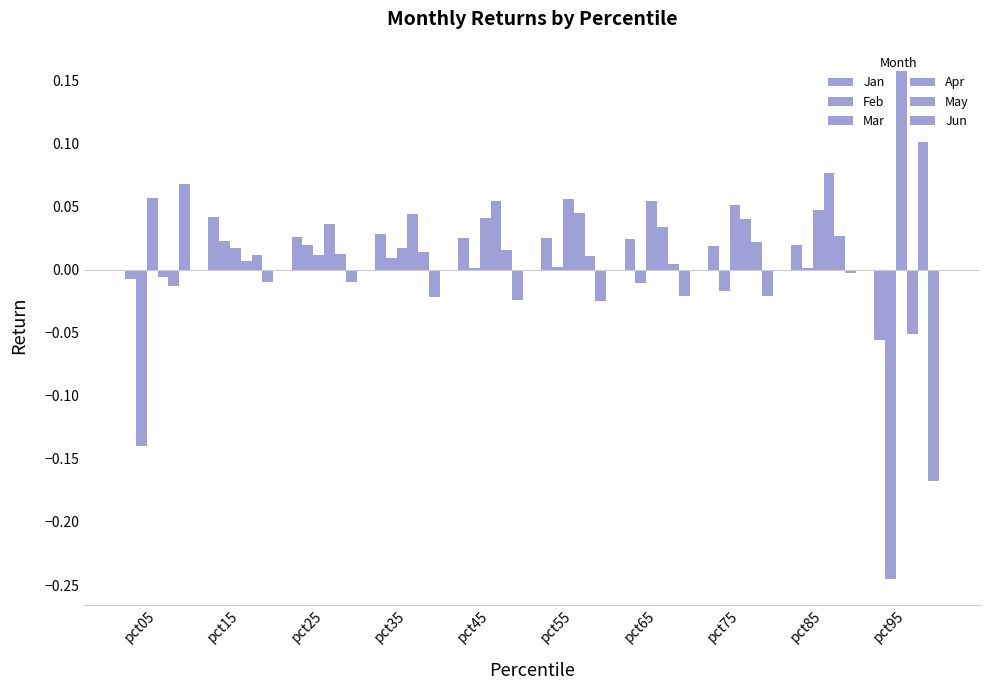

Reading left to right, transcribe all the data shown in this chart.

Jan: pct05=-0.0	pct15=0.0	pct25=0.0	pct35=0.0	pct45=0.0	pct55=0.0	pct65=0.0	pct75=0.0	pct85=0.0	pct95=-0.1
Feb: pct05=-0.1	pct15=0.0	pct25=0.0	pct35=0.0	pct45=0.0	pct55=0.0	pct65=-0.0	pct75=-0.0	pct85=0.0	pct95=-0.2
Mar: pct05=0.1	pct15=0.0	pct25=0.0	pct35=0.0	pct45=0.0	pct55=0.1	pct65=0.1	pct75=0.1	pct85=0.0	pct95=0.2
Apr: pct05=-0.0	pct15=0.0	pct25=0.0	pct35=0.0	pct45=0.1	pct55=0.0	pct65=0.0	pct75=0.0	pct85=0.1	pct95=-0.1
May: pct05=-0.0	pct15=0.0	pct25=0.0	pct35=0.0	pct45=0.0	pct55=0.0	pct65=0.0	pct75=0.0	pct85=0.0	pct95=0.1
Jun: pct05=0.1	pct15=-0.0	pct25=-0.0	pct35=-0.0	pct45=-0.0	pct55=-0.0	pct65=-0.0	pct75=-0.0	pct85=-0.0	pct95=-0.2